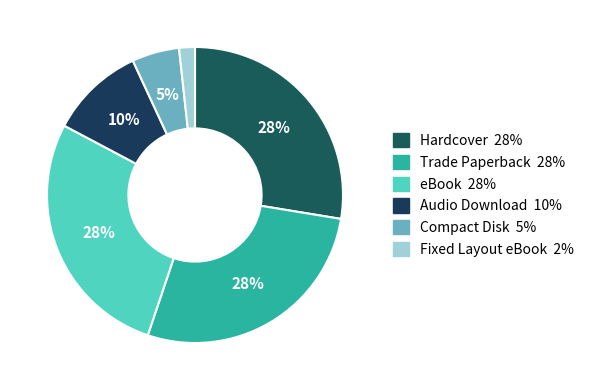

Do Compact Disk and Audio Download together represent more than half of the pie?

No